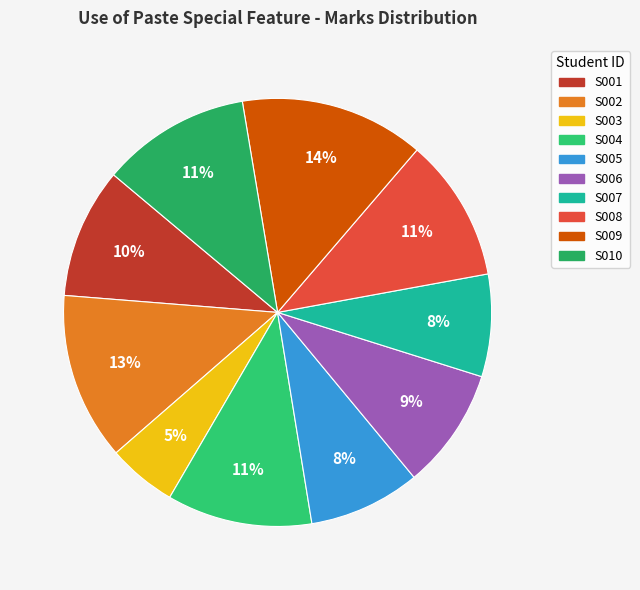

Rank the categories by value from lowest to highest.

S003, S007, S005, S006, S001, S008, S004, S010, S002, S009